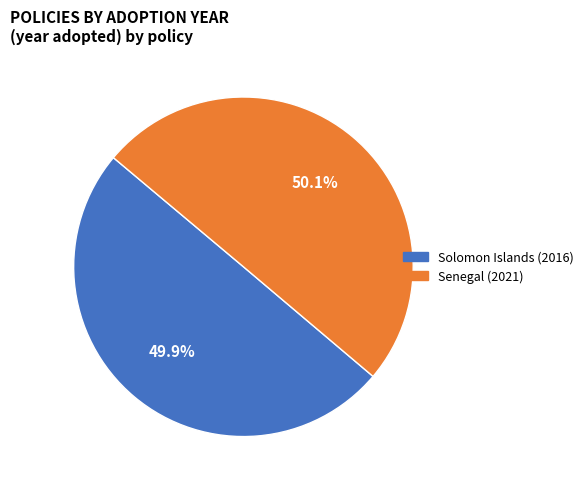

How many segments does this pie chart have?

2